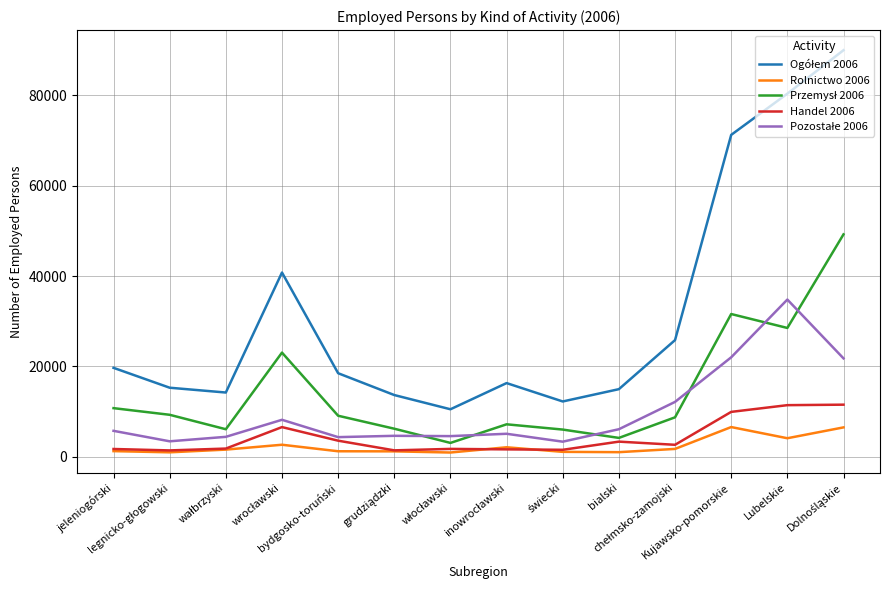

Count the number of categories in the chart.

14